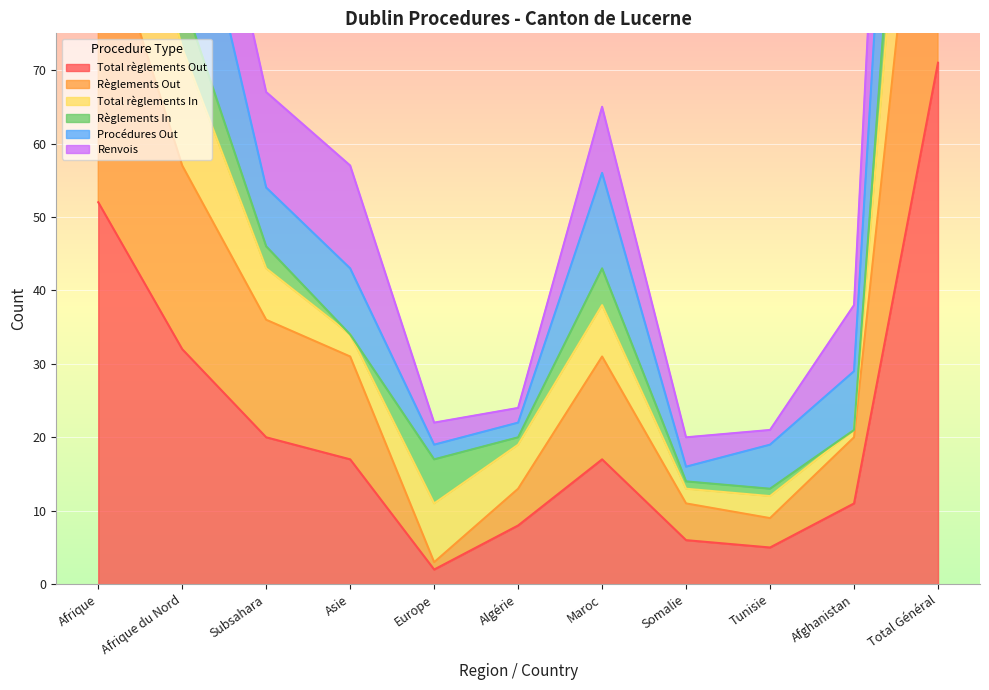

The value of Total règlements Out at Subsahara is 20. True or false?

True